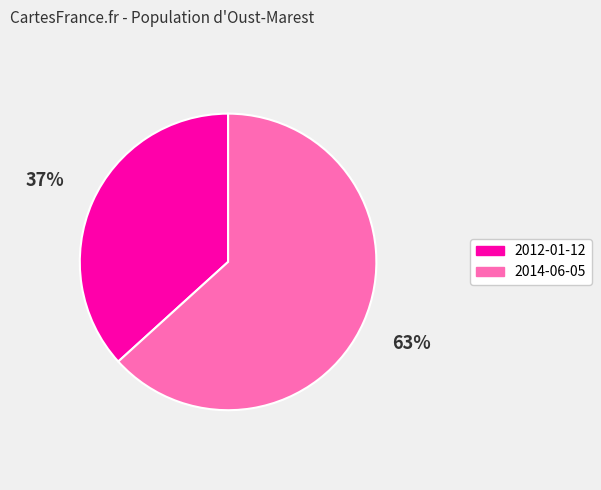

Do 2012-01-12 and 2014-06-05 together represent more than half of the pie?

Yes